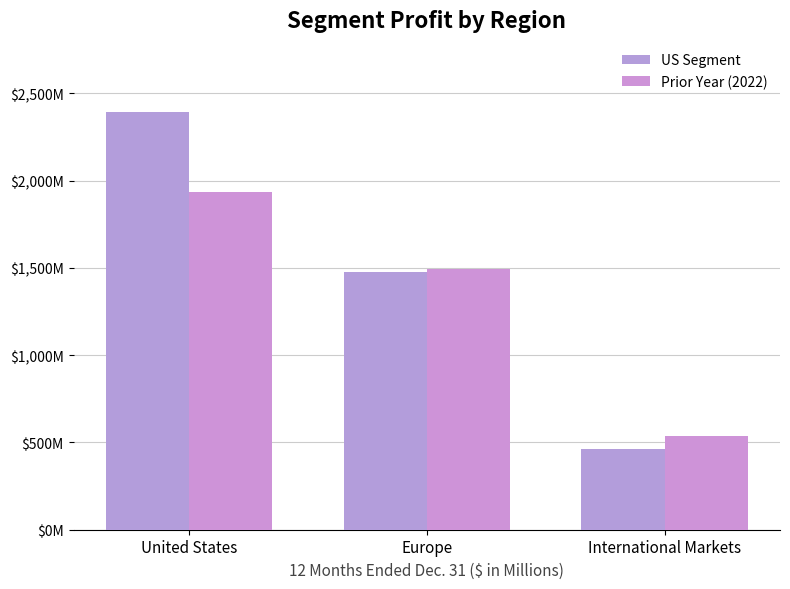

Reading right to left, extract all data points from this chart.

US Segment: 465	1478	2394
Prior Year (2022): 538	1496	1934